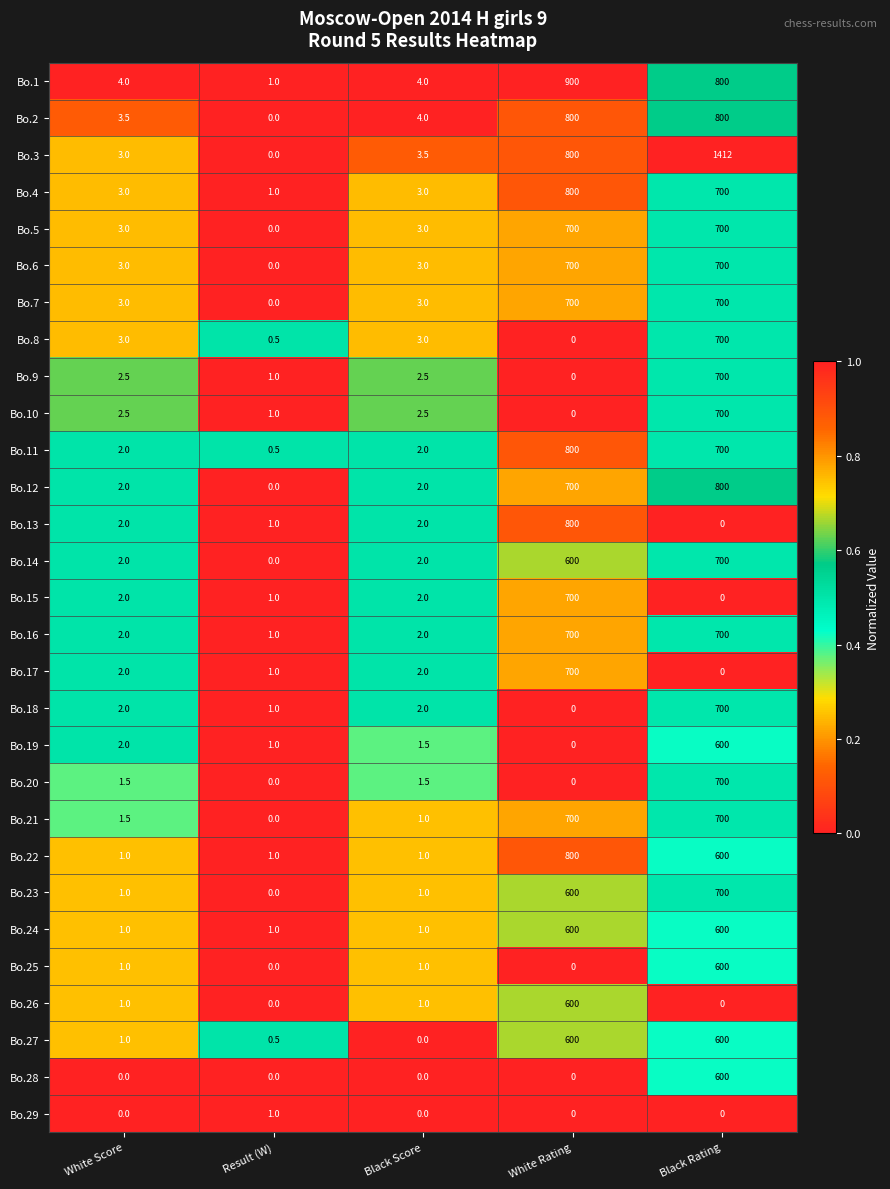

What is the difference between the second highest and minimum values in the Bo.22 series?

599.0